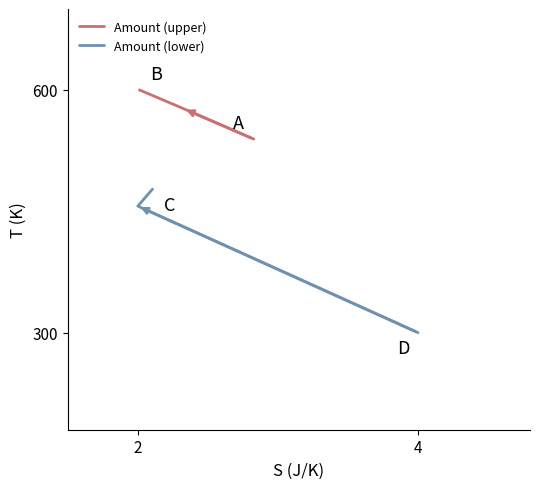

How many categories are shown in the chart?

3